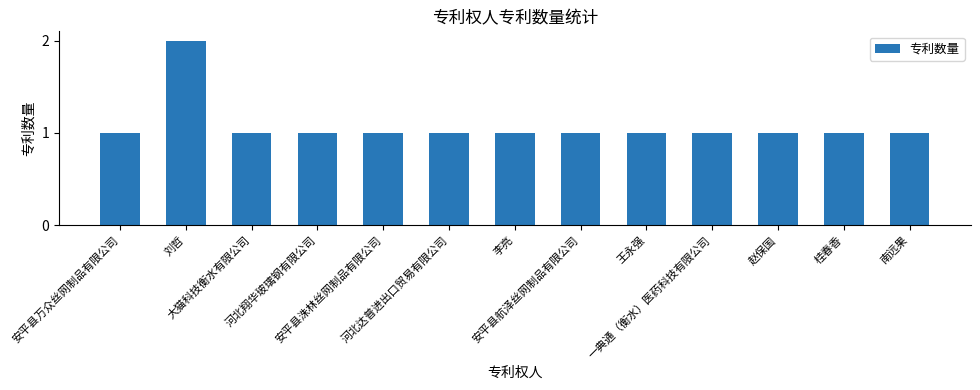

What is the value of the 4th bar from the left?

1